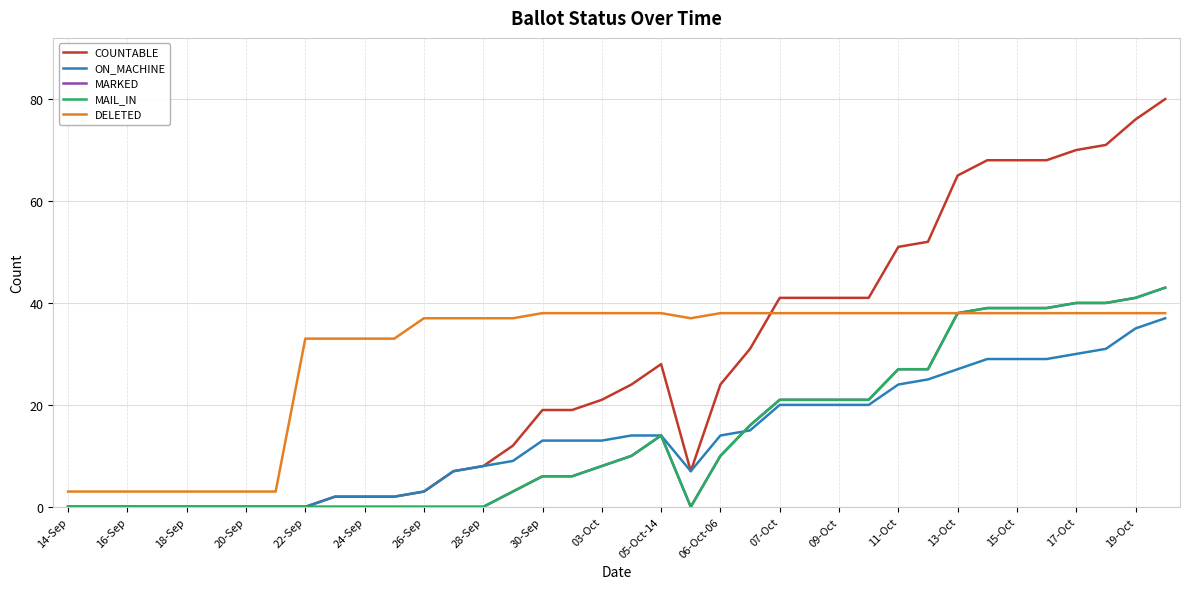

Is this an area chart (filled region under the line)?

No